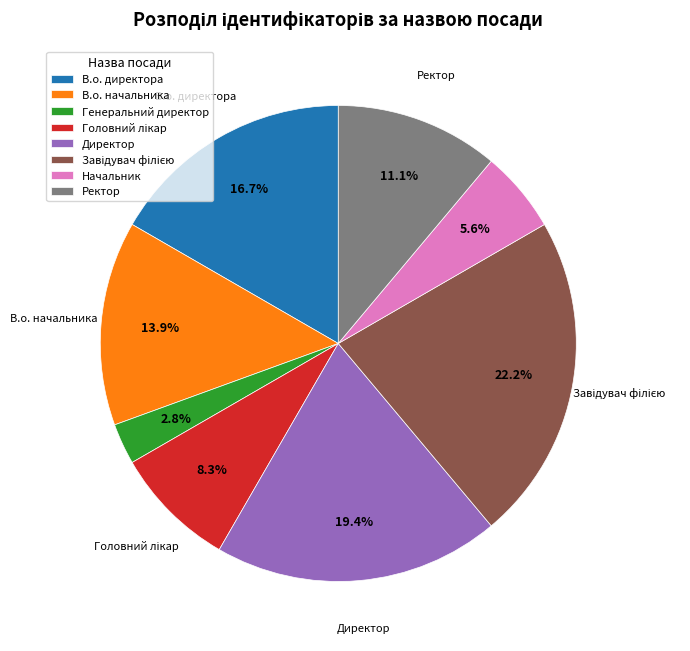

Does Генеральний директор represent more than half of the total?

No